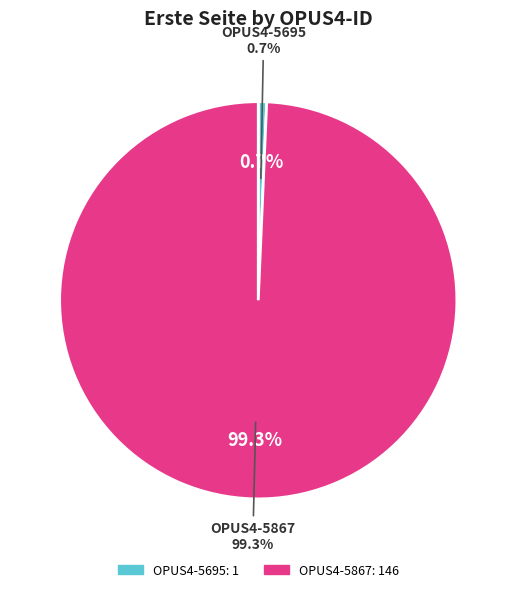

Combined, what portion of the pie is OPUS4-5695 and OPUS4-5867?

100.0%